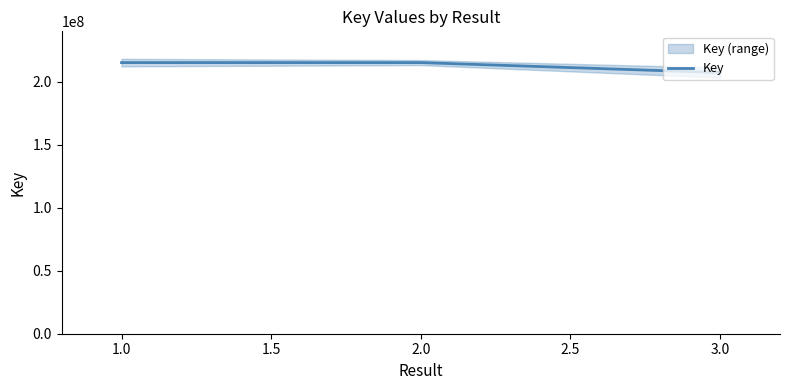

What is the highest value of the Key series?

215188698